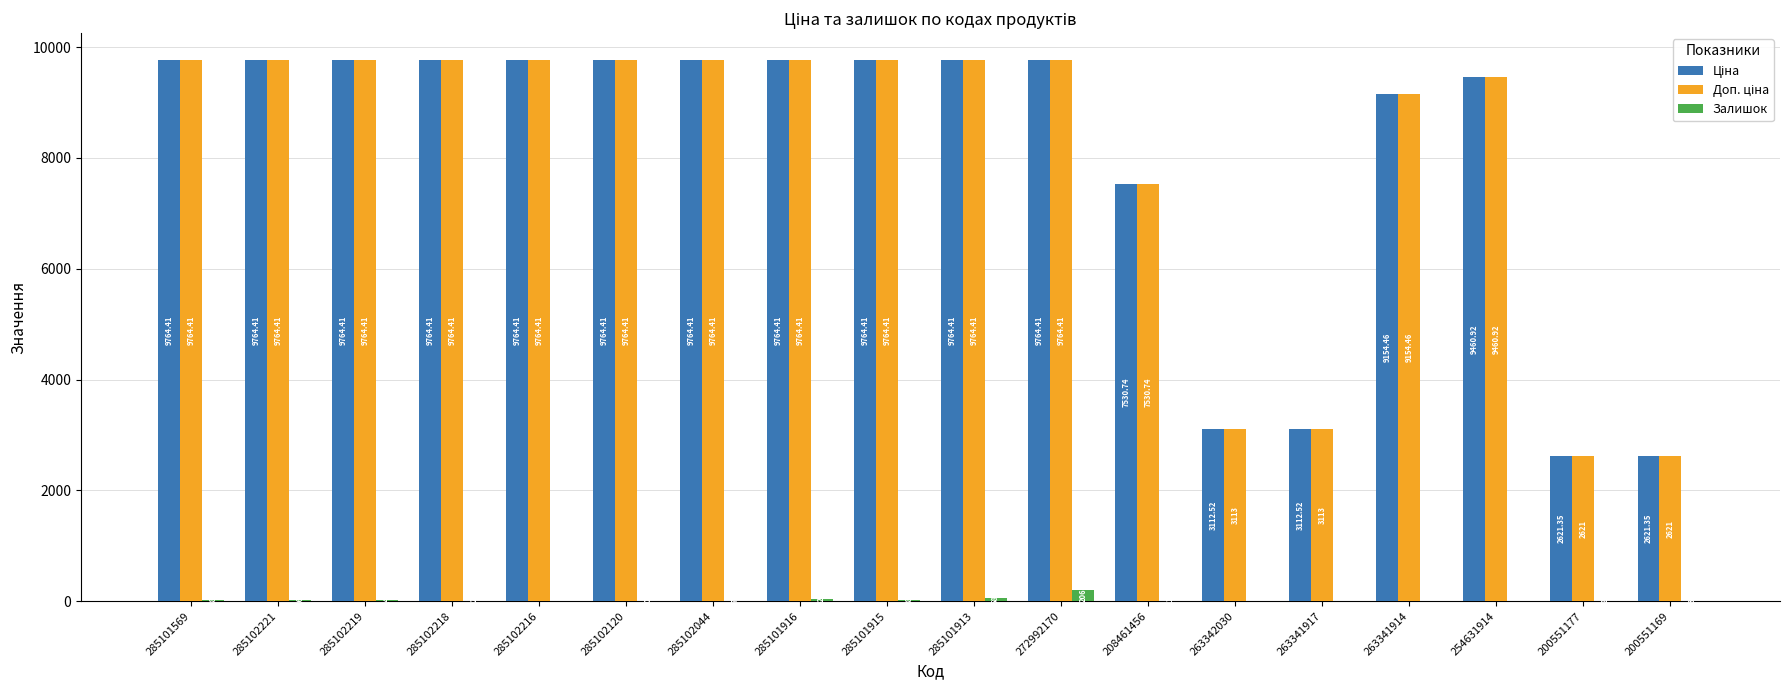

What is the total value across all series at 263342030?

6225.5